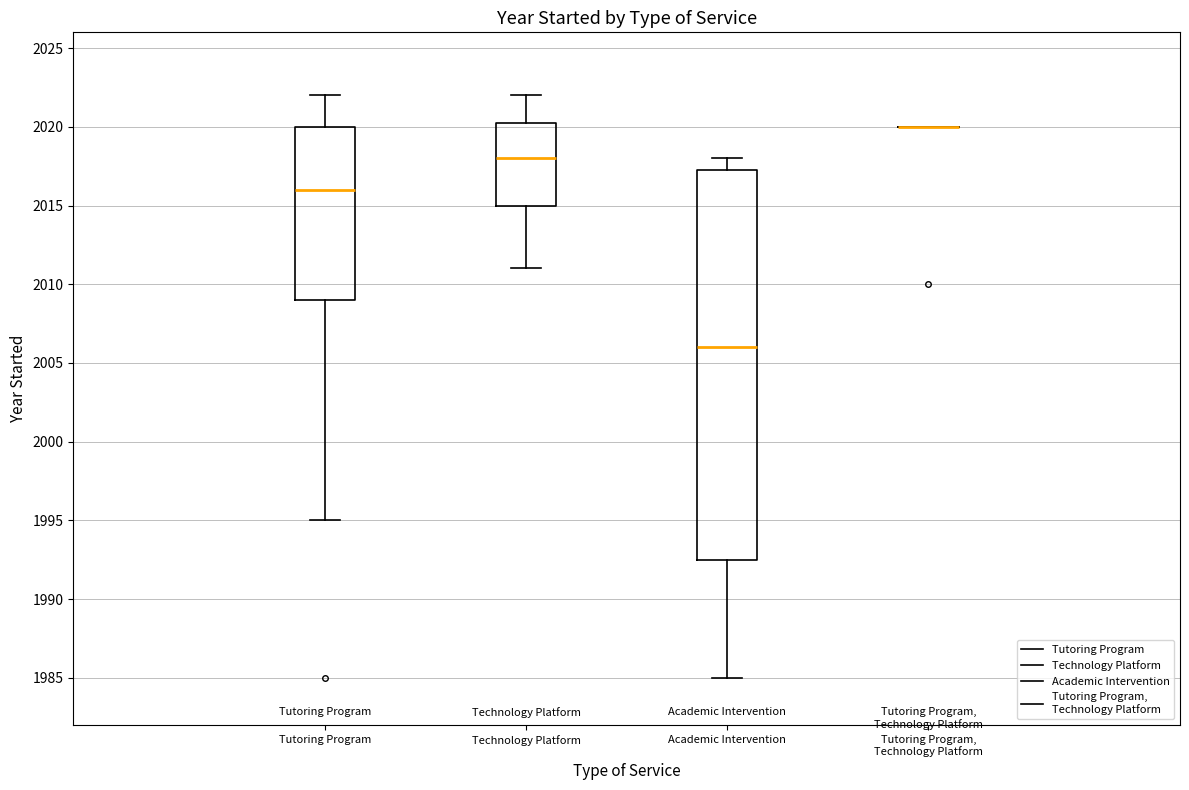

Reading left to right, read every box against the y-axis: the position of its median line, the range the box covers, and the ends of its whiskers. The values are not printed on the chart, so give them approximately, as read against the axis.

Tutoring Program: median 2016.0, box 2009.0 to 2020.0, whiskers 1995.0 to 2022.0
Technology Platform: median 2018.0, box 2015.0 to 2020.5, whiskers 2011.0 to 2022.0
Academic Intervention: median 2006.0, box 1992.5 to 2017.5, whiskers 1985.0 to 2018.0
Tutoring Program, Technology Platform: box collapsed to a line at 2020.0, whiskers 2020.0 to 2020.0